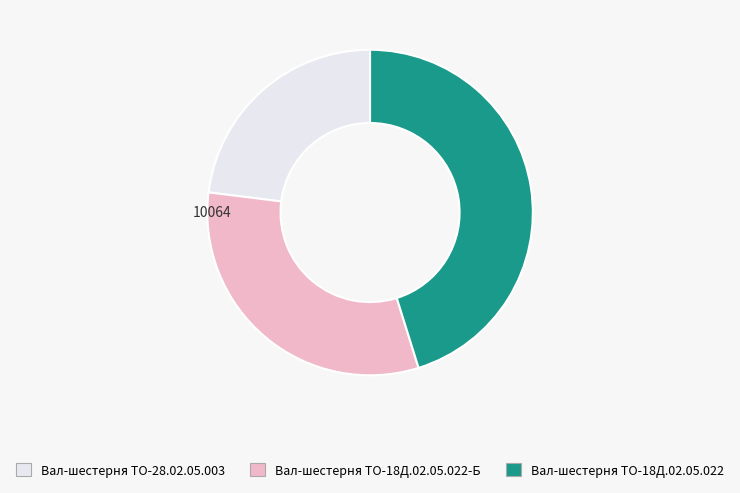

Which slice is the smallest?

Вал-шестерня ТО-28.02.05.003